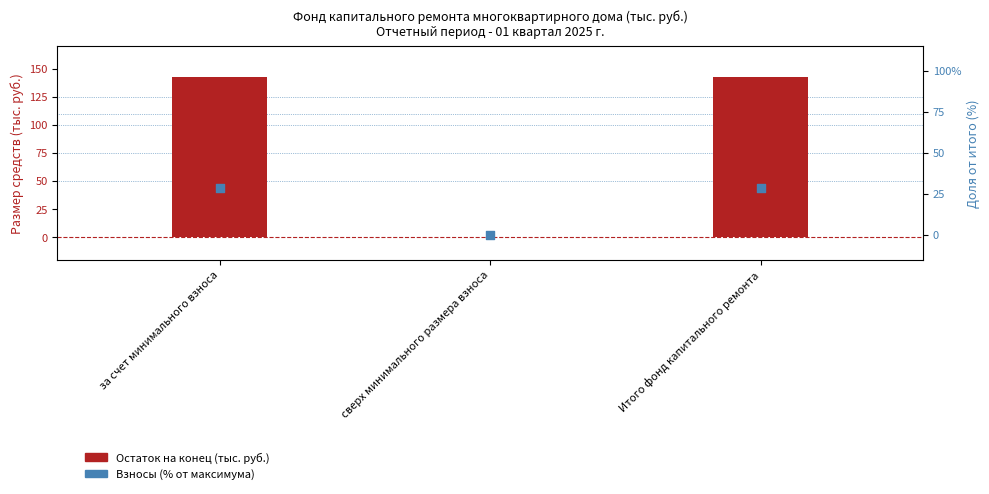

Which series reaches the maximum Y coordinate?

Остаток на конец (тыс. руб.)